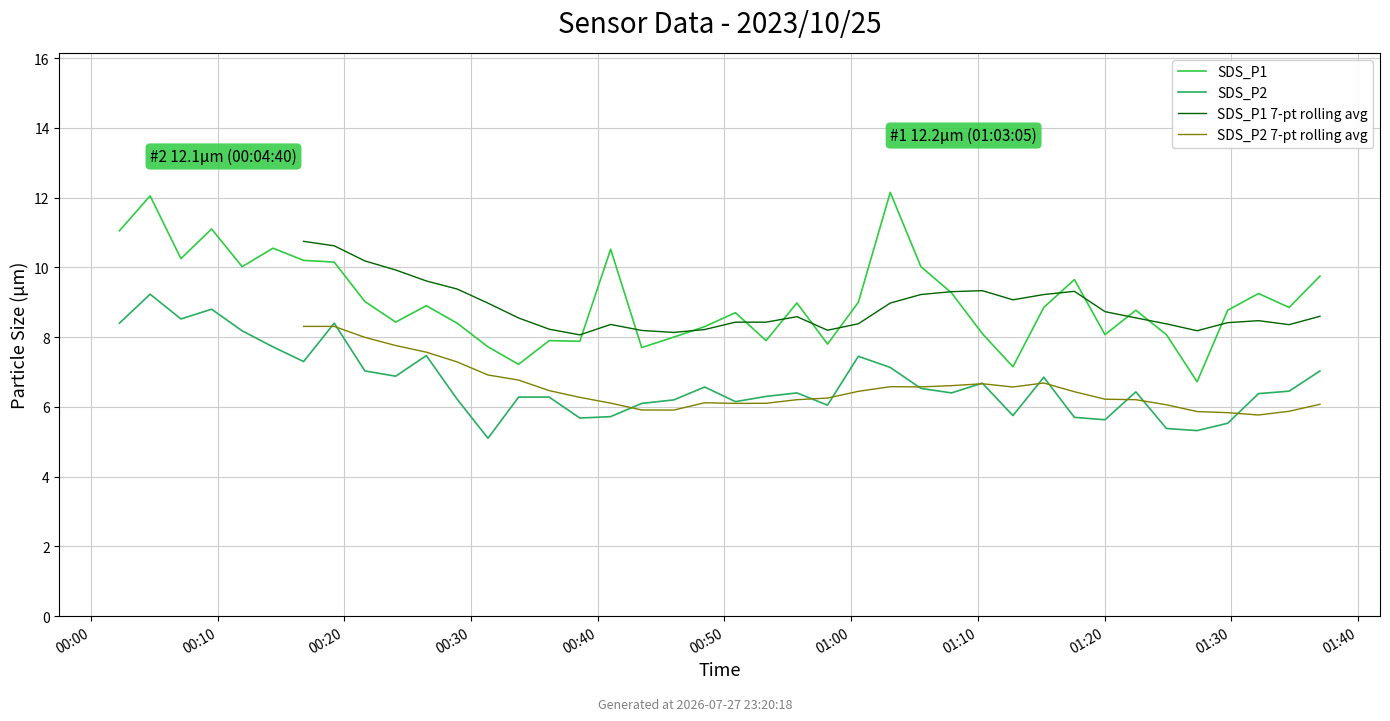

What is the total value across all series at 2023/10/25 01:34:34?

15.3